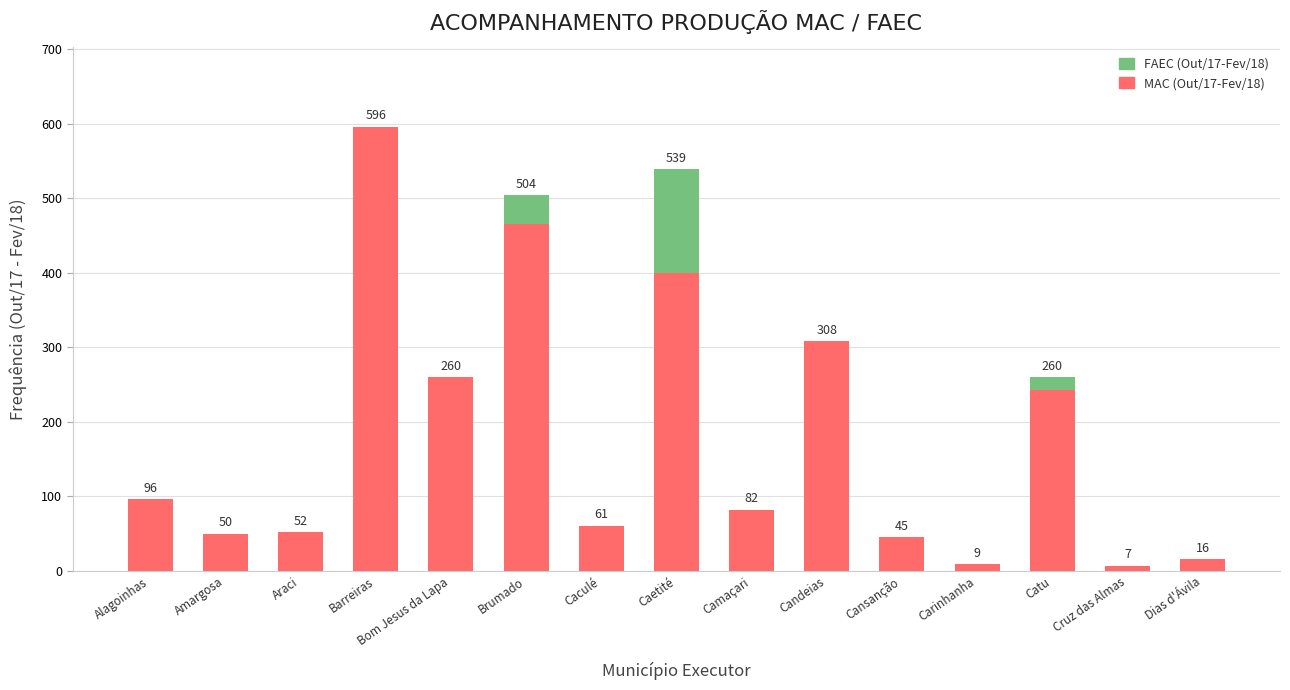

At which category is the sum across all series the highest?

Barreiras